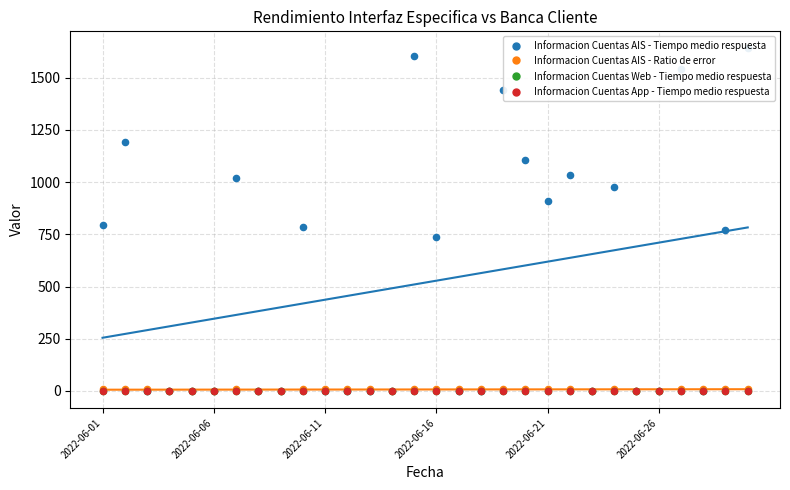

Which series has the largest total across all categories?

Informacion Cuentas AIS - Tiempo medio respuesta